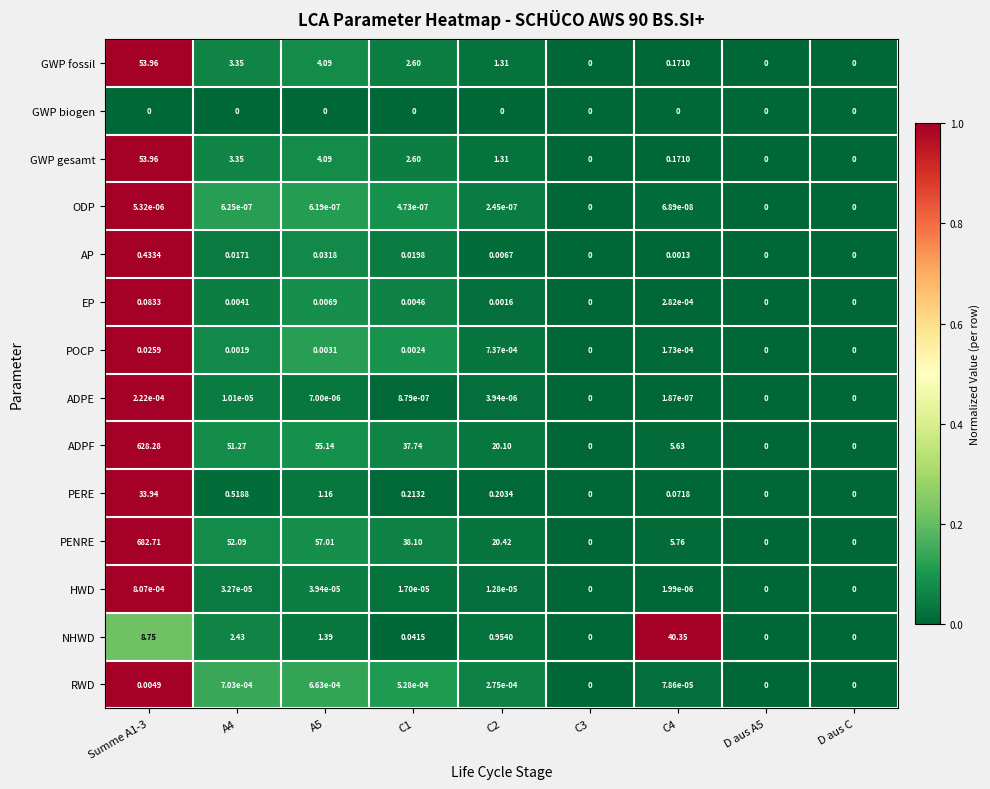

Between A4 and D aus A5, which series saw the biggest shift?

PENRE